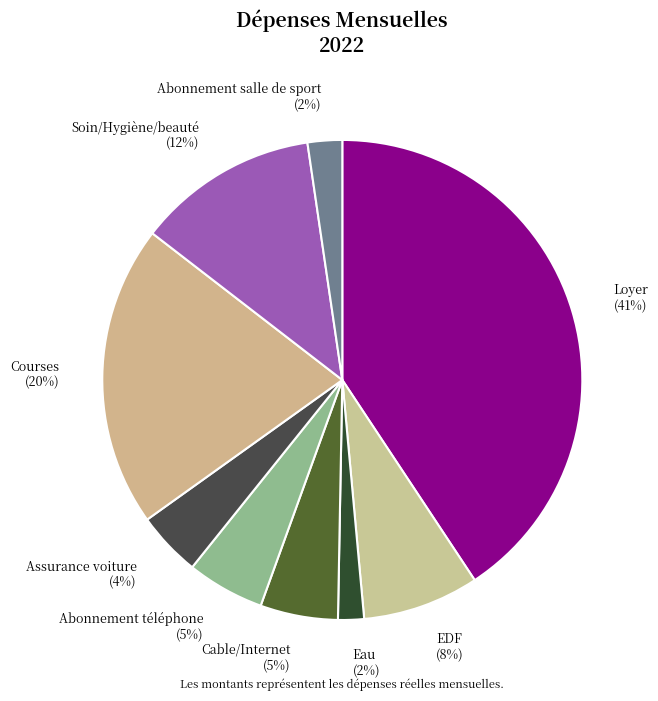

Which has a higher value, Courses or Soin/Hygiène/beauté?

Courses